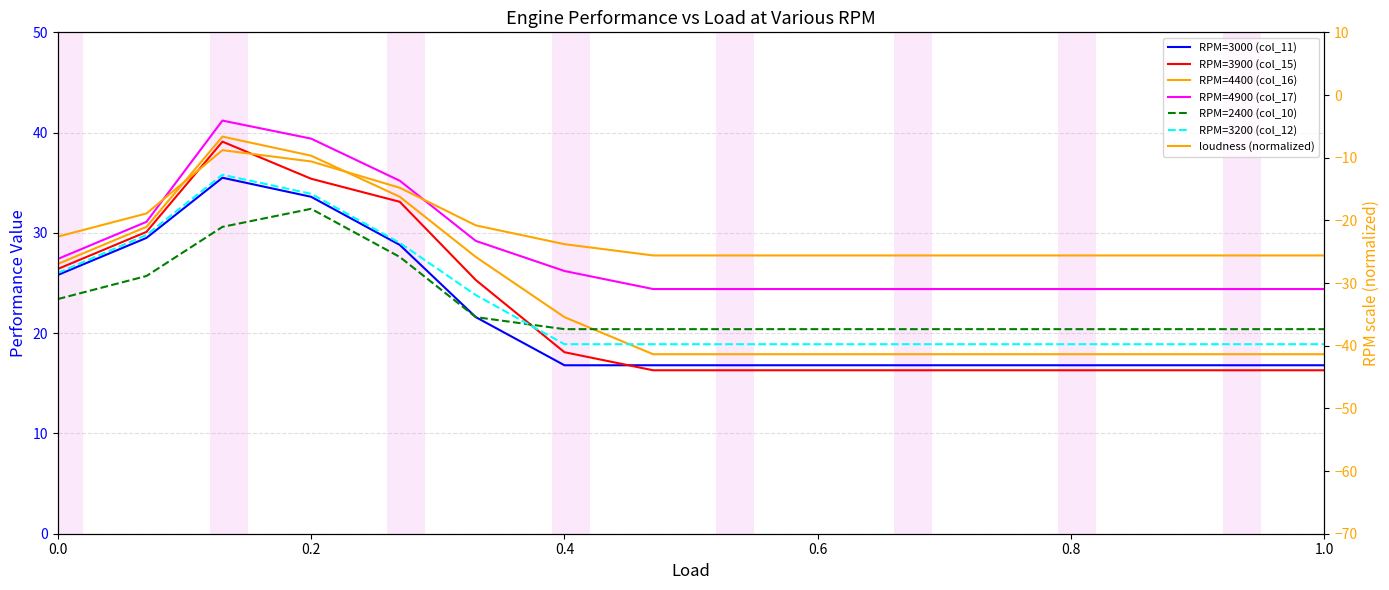

Which series has the largest range (max minus min)?

RPM=3900 (col_15)